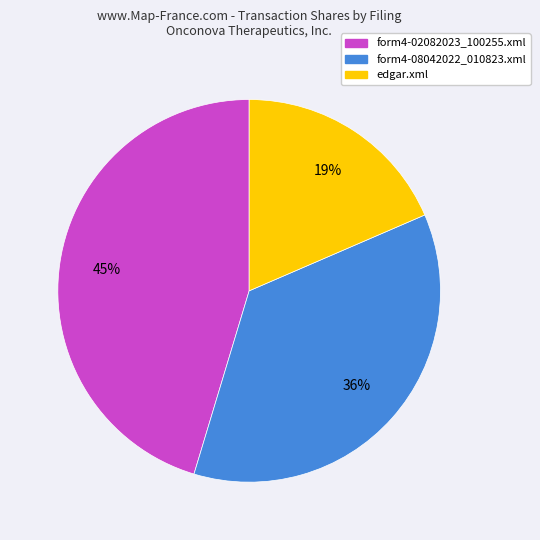

To the nearest percent, what is the difference between the form4-02082023_100255.xml and form4-08042022_010823.xml slice percentages?

9%